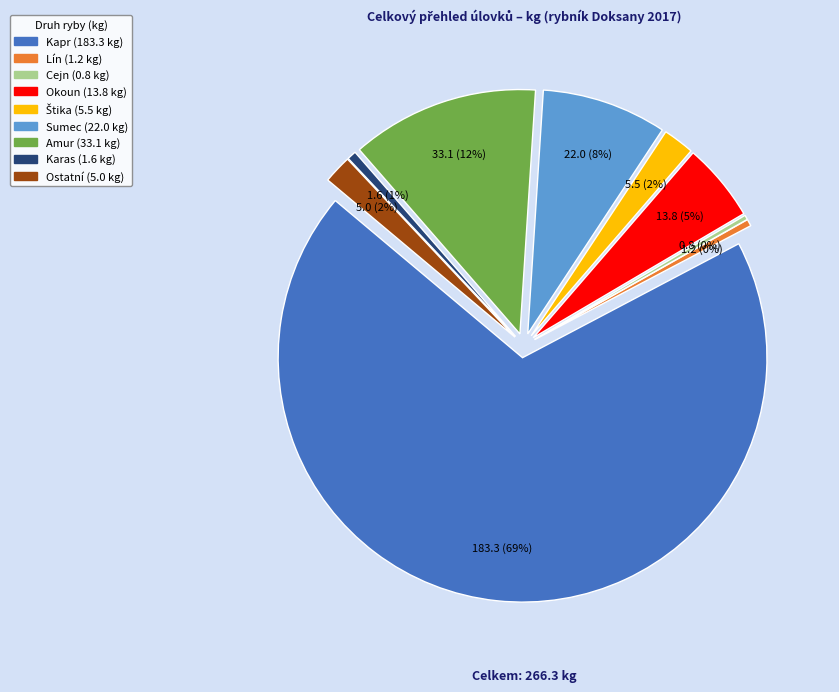

Do Štika and Ostatní together represent more than half of the pie?

No